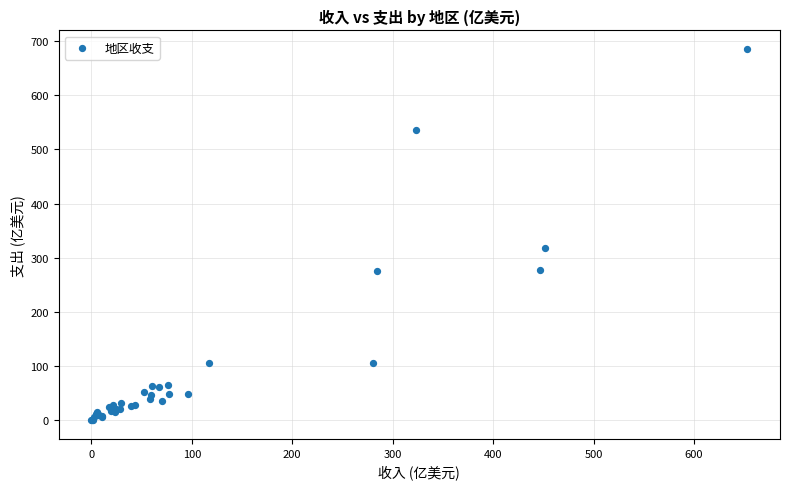

What Y value in the scatter plot is closest to 342?

317.7